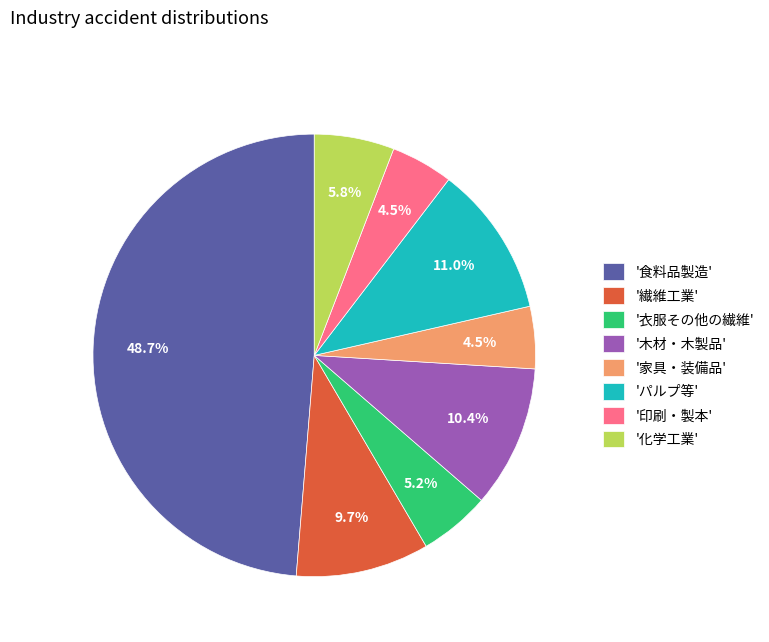

Which slice is the largest?

'食料品製造'